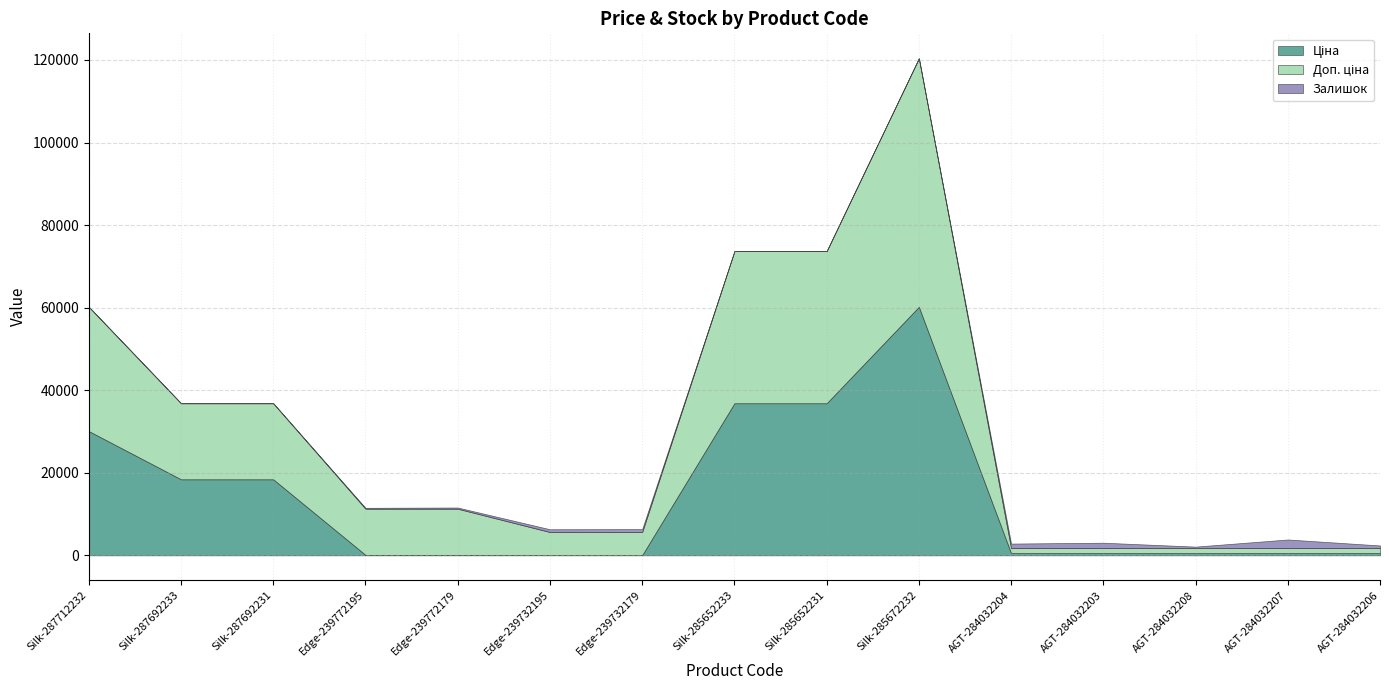

What position from the left is Edge-239732179?

7